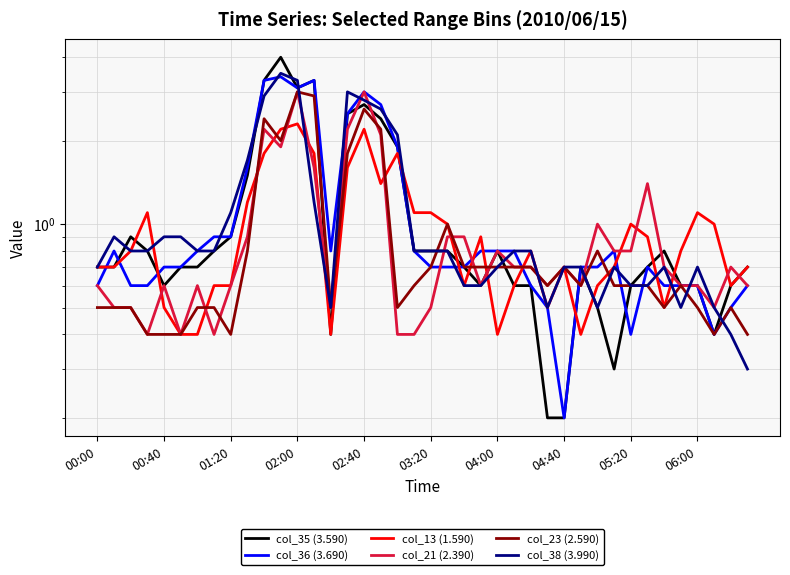

Is the value of col_21 (2.390) at 23 greater than the value of col_13 (1.590) at 38?

No